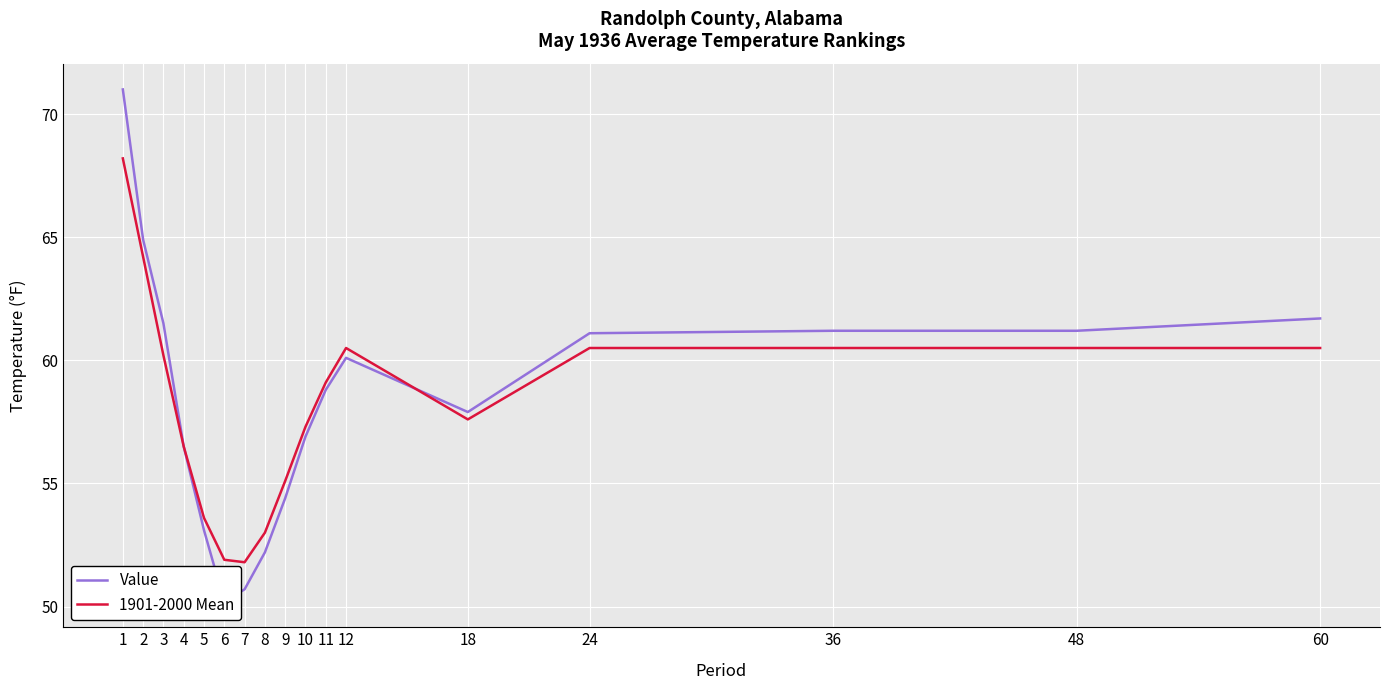

The Value series shows 76.9 at 8. True or false?

False